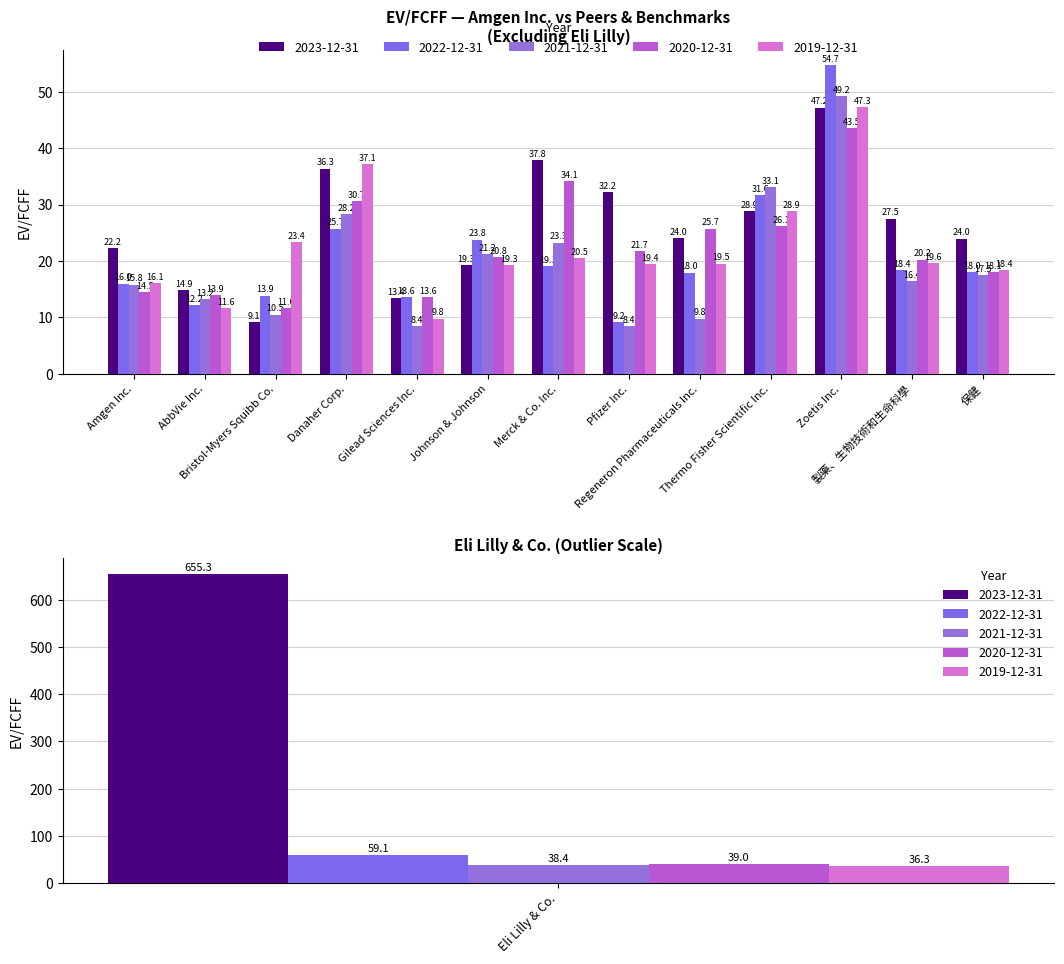

How many bars are there in each group?

5